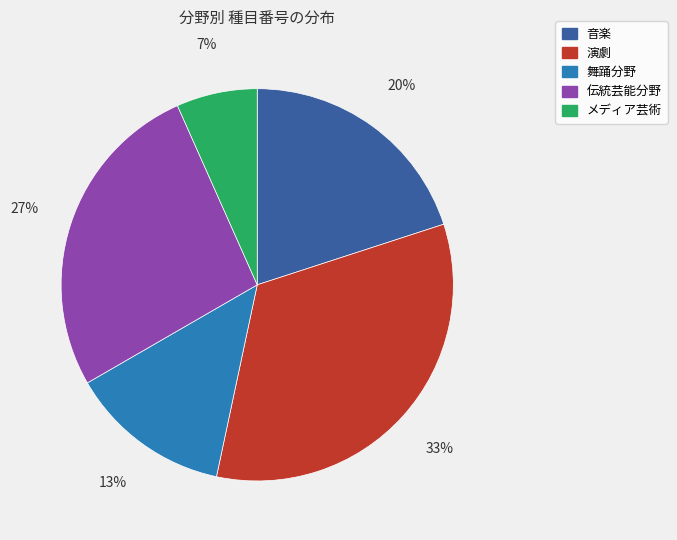

To the nearest percent, what is the difference between the 演劇 and 舞踊分野 slice percentages?

20%